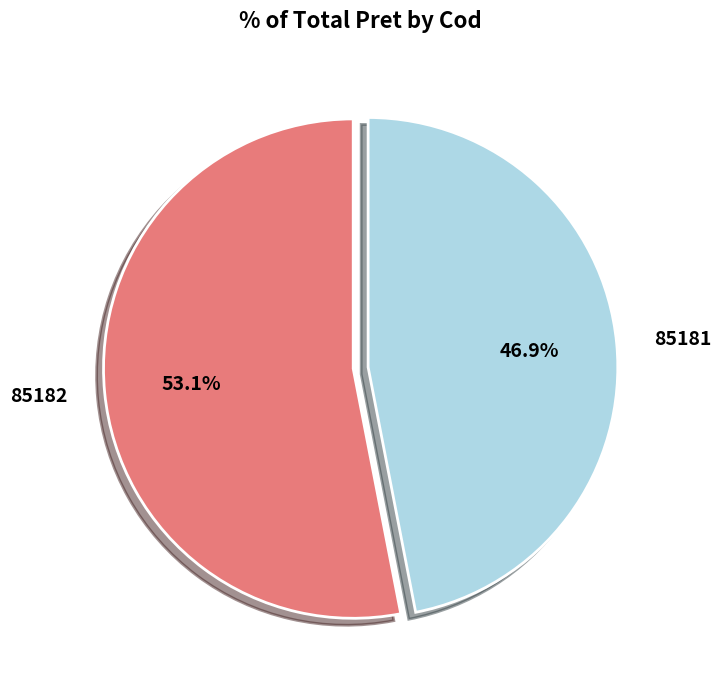

To the nearest percent, what portion does 85182 represent?

53%